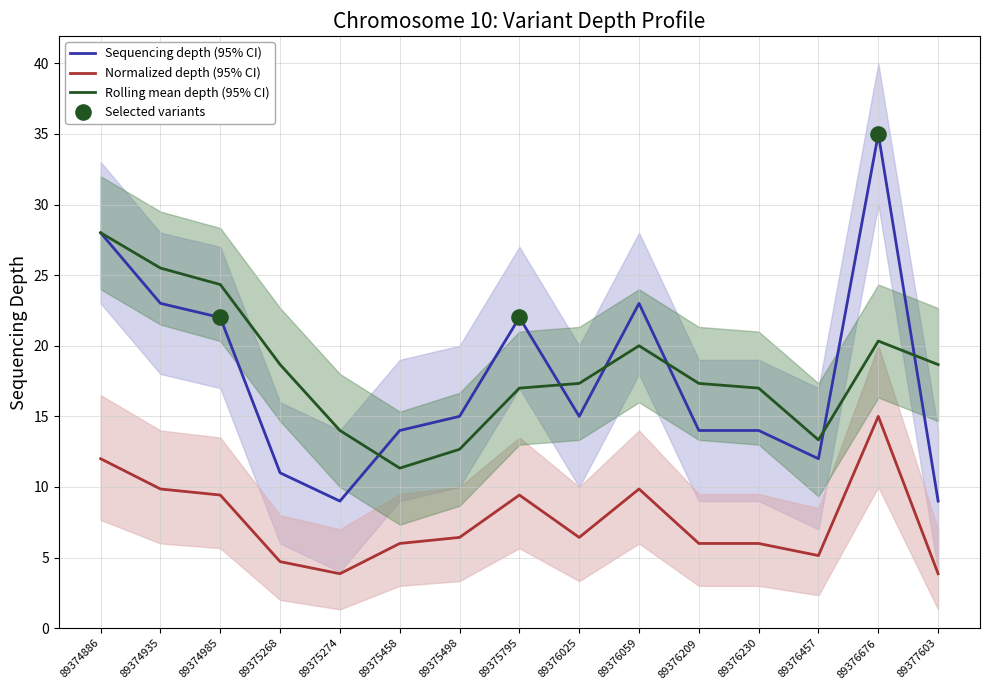

Which series has the widest spread of Y values?

depth